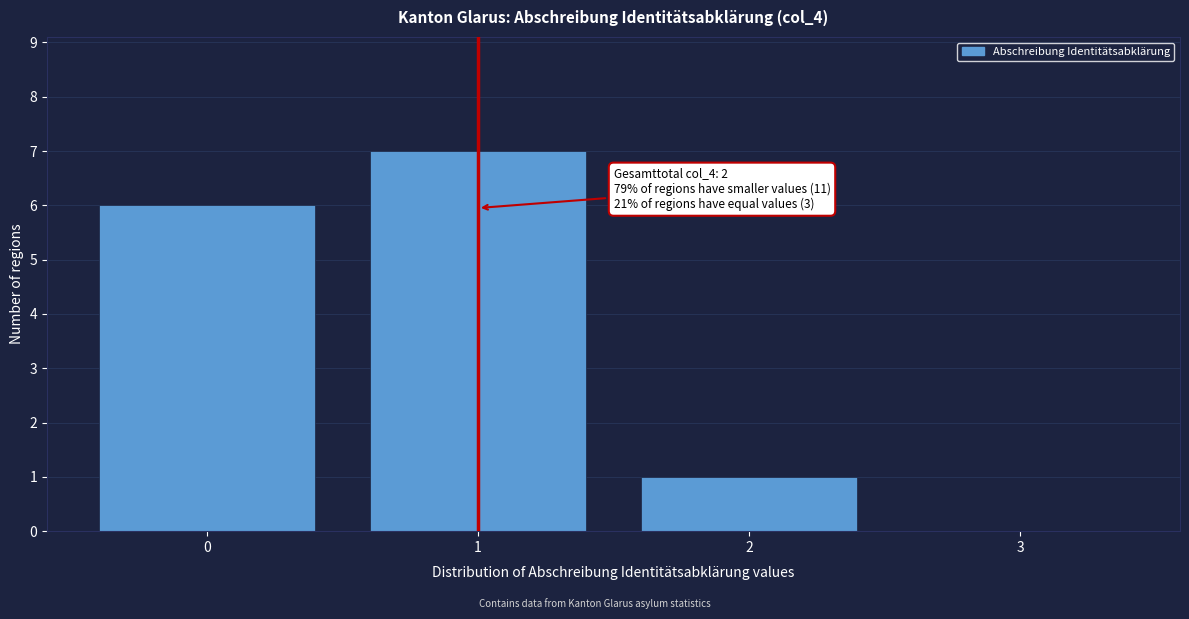

Reading left to right, transcribe all the data shown in this chart.

0=6	1=7	2=1	3=0